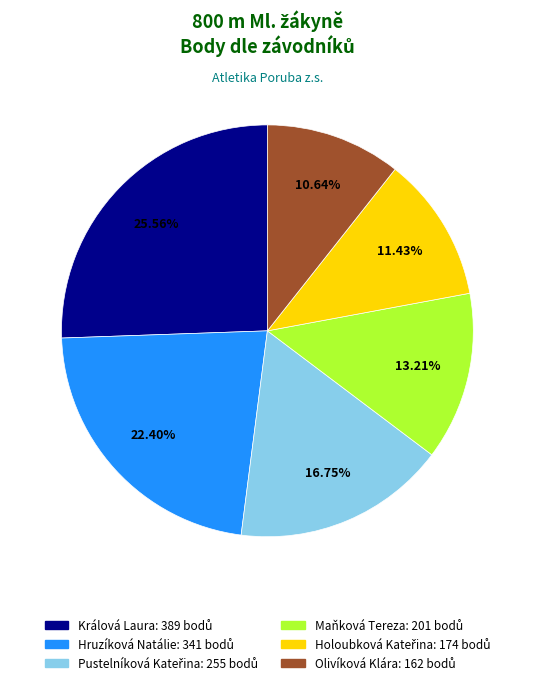

Count the number of slices in the pie.

6